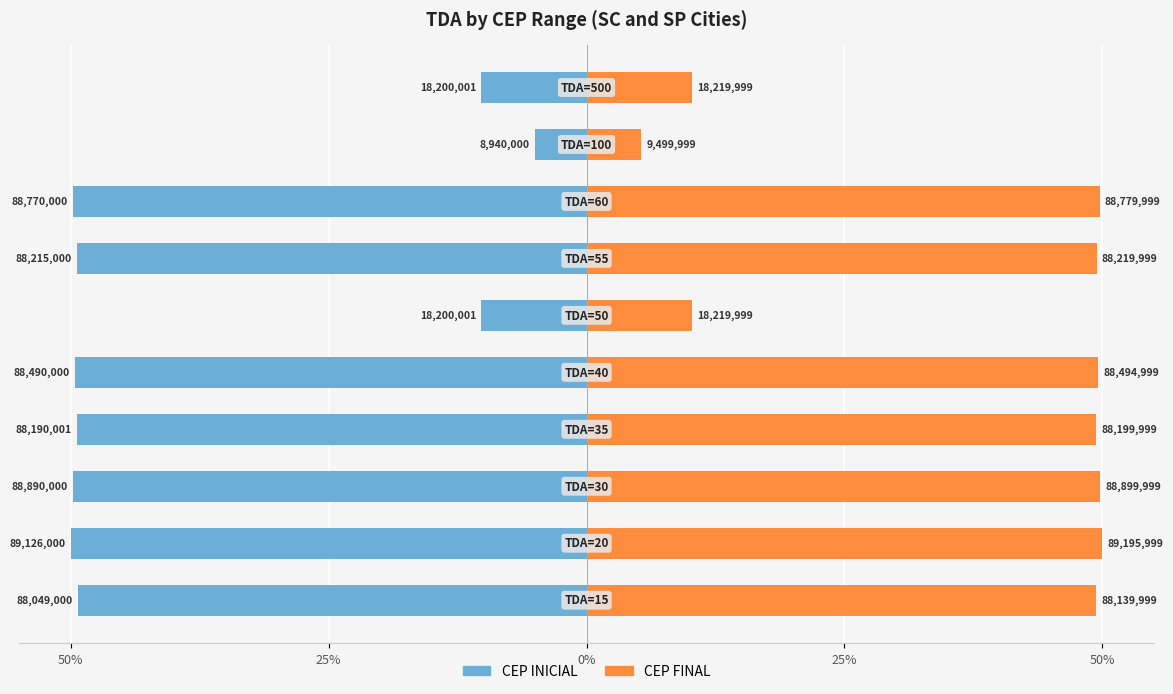

What is the average value of the CEP INICIAL series?

-37.3